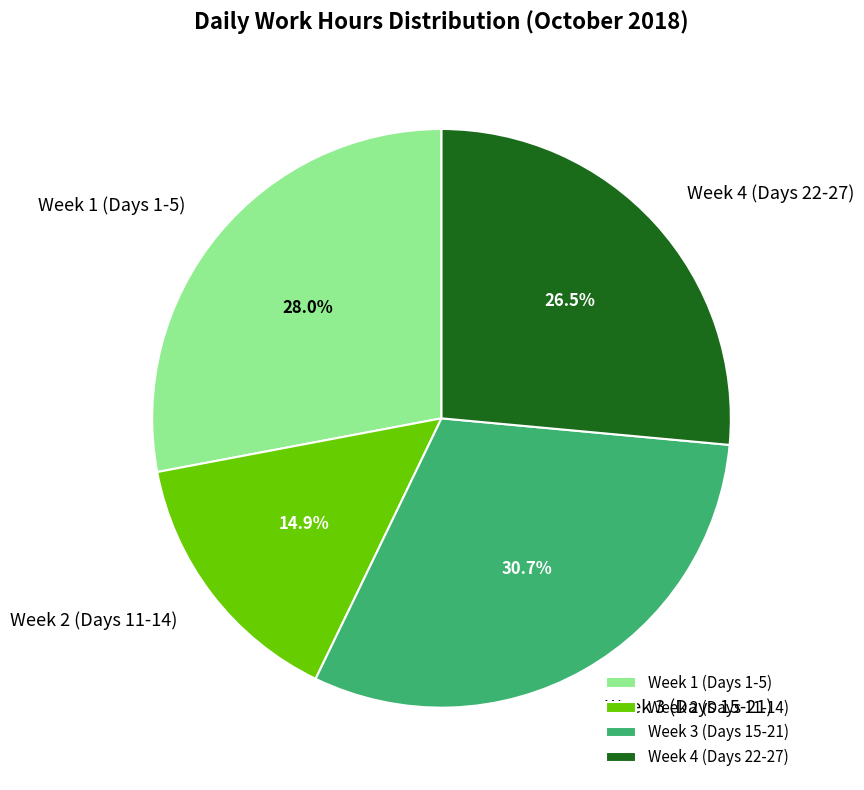

How much of the chart is everything except Week 3 (Days 15-21)?

69.3%